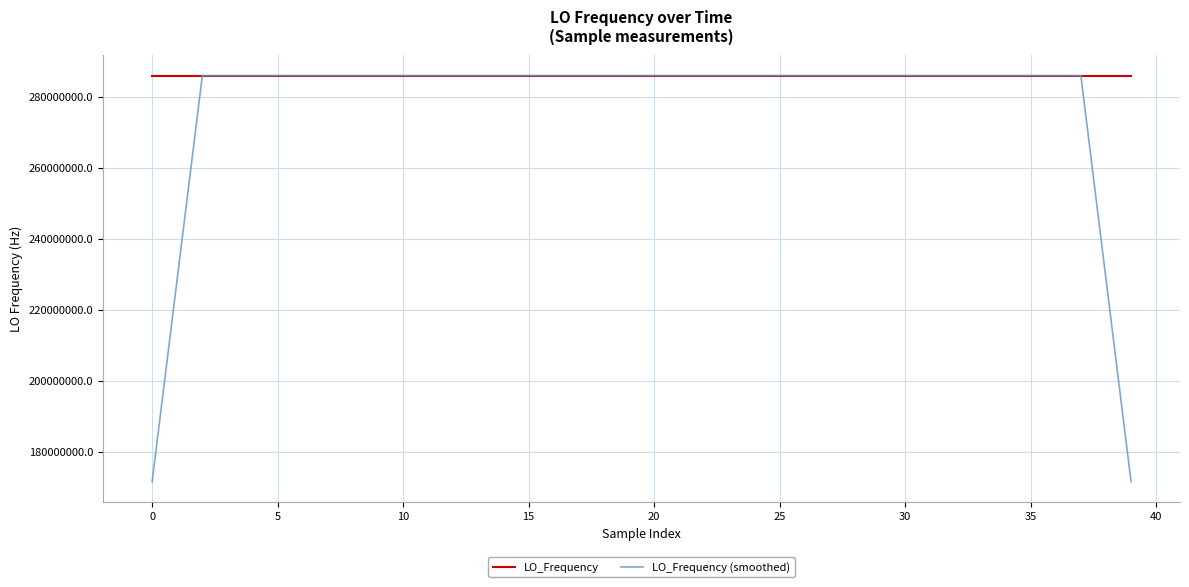

List the series in order of their overall mean, highest first.

LO_Frequency, LO_Frequency (smoothed)